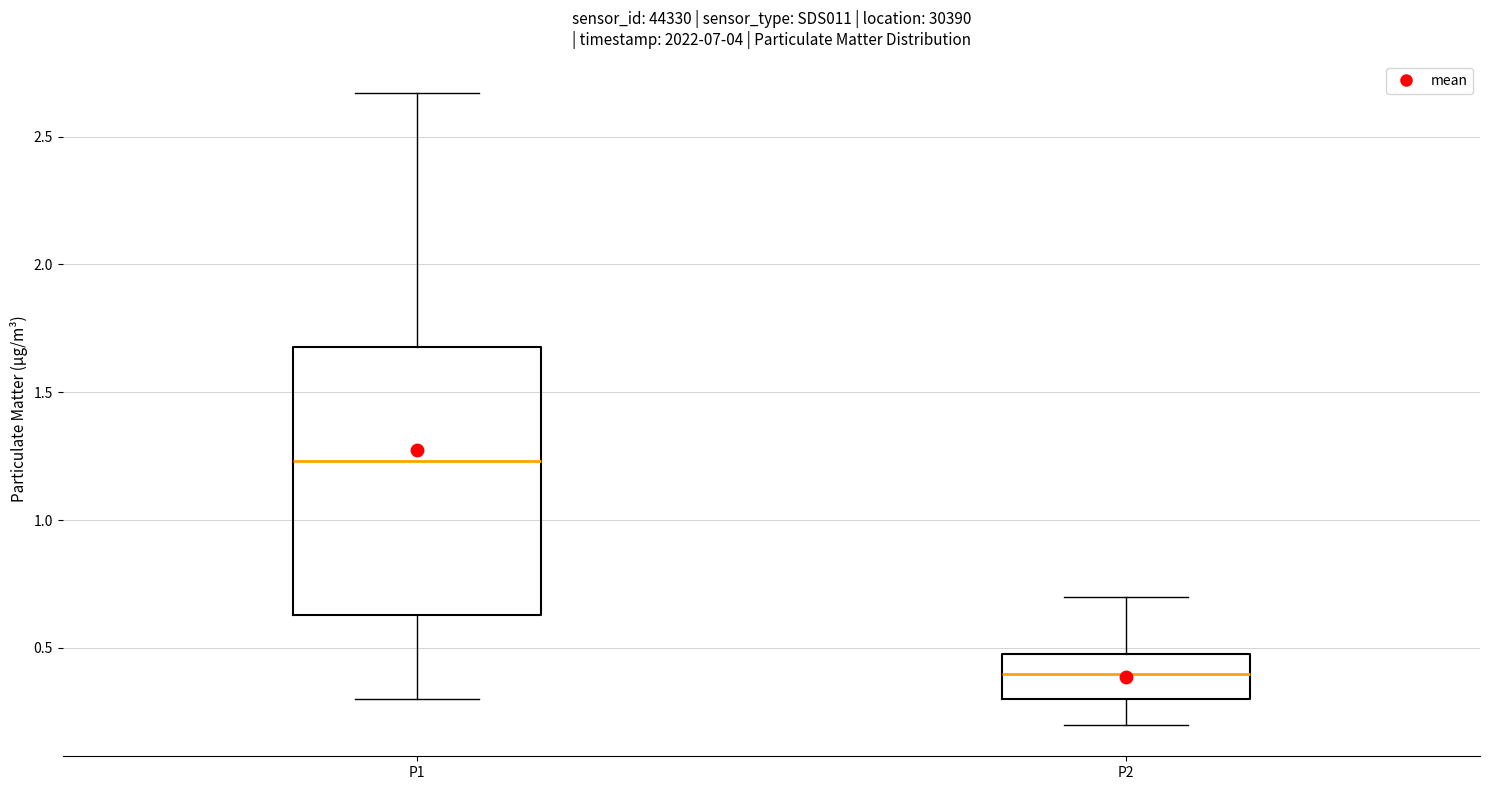

Reading left to right, transcribe this box plot: for each box, give where its median line is, the range the box spans, and where its two whiskers end, as read against the y-axis. The values are not printed on the chart, so give them approximately, as read against the axis.

P1: median 1.25, box 0.65 to 1.70, whiskers 0.30 to 2.65
P2: median 0.40, box 0.30 to 0.50, whiskers 0.20 to 0.70